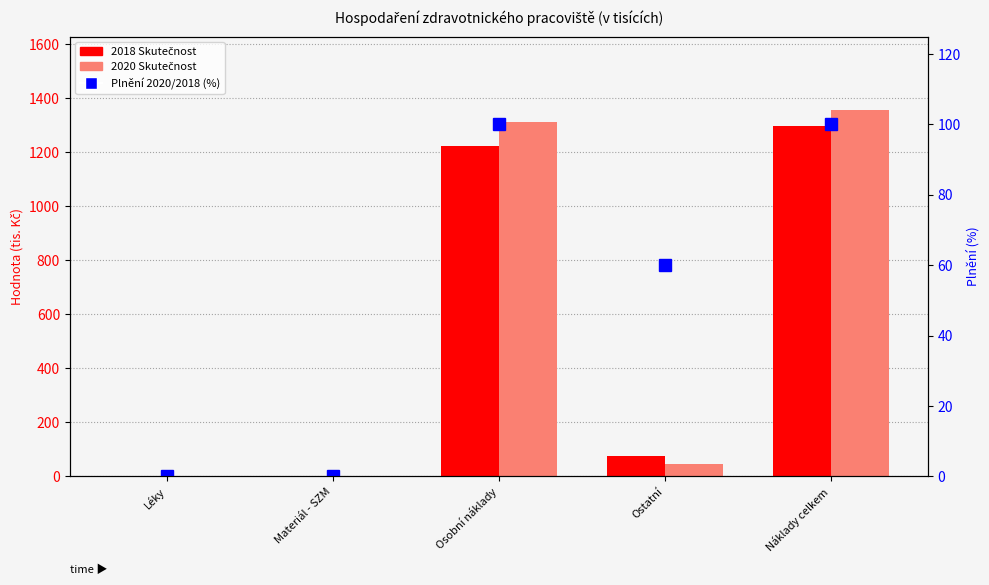

What are all the series names shown in the legend?

2018 Skutečnost, 2020 Skutečnost, Plnění 2020/2018 (%)